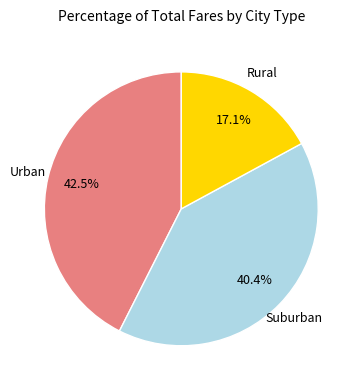

Is there any slice that represents more than half of the pie?

No